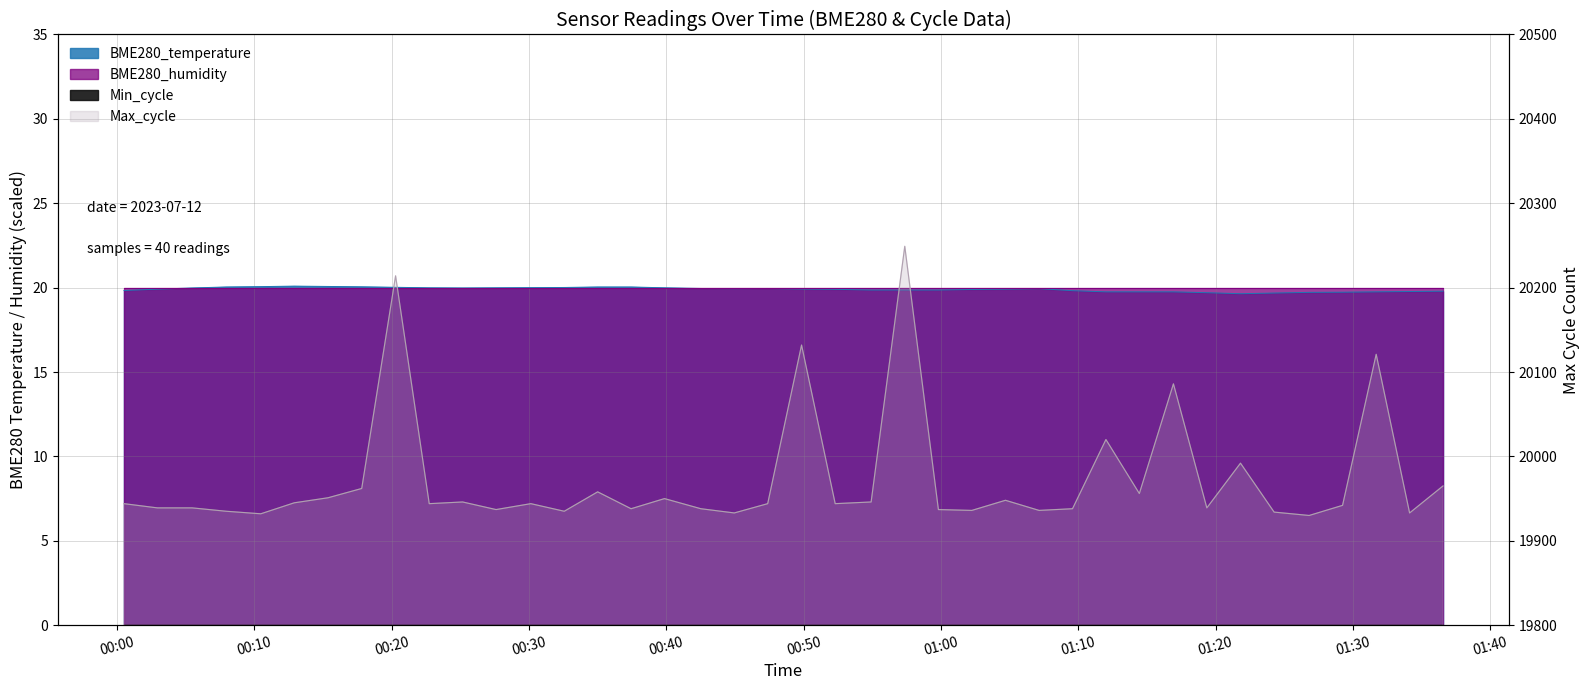

Between 2023/07/12 00:32:34 and 2023/07/12 00:44:57, which series saw the biggest shift?

Max_cycle